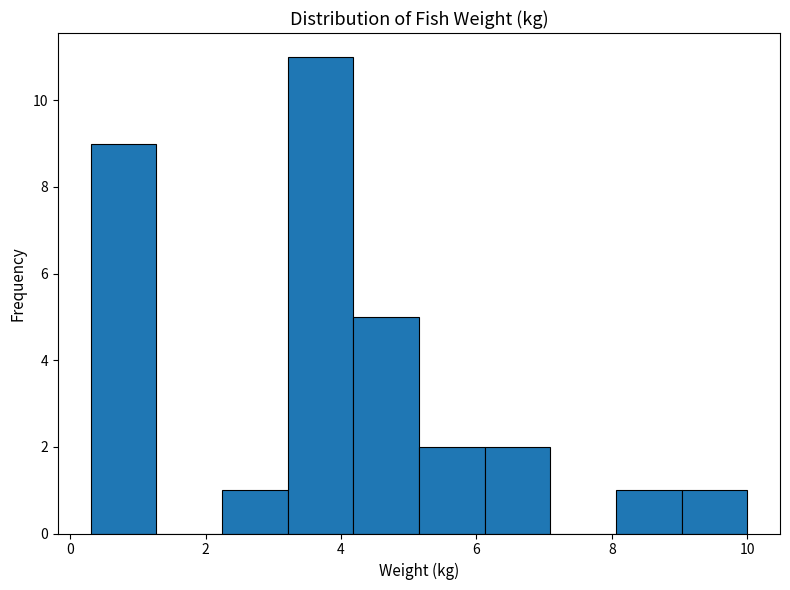

Reading left to right, transcribe this chart: for each bar, give the range it covers on the x-axis and its height. Neither the bar edges nor the heights are printed on the chart, so give them approximately, as read against the axes.

0.4 to 1.2: 9
1.2 to 2.2: 0
2.2 to 3.2: 1
3.2 to 4.2: 11
4.2 to 5.2: 5
5.2 to 6.2: 2
6.2 to 7.0: 2
7.0 to 8.0: 0
8.0 to 9.0: 1
9.0 to 10.0: 1